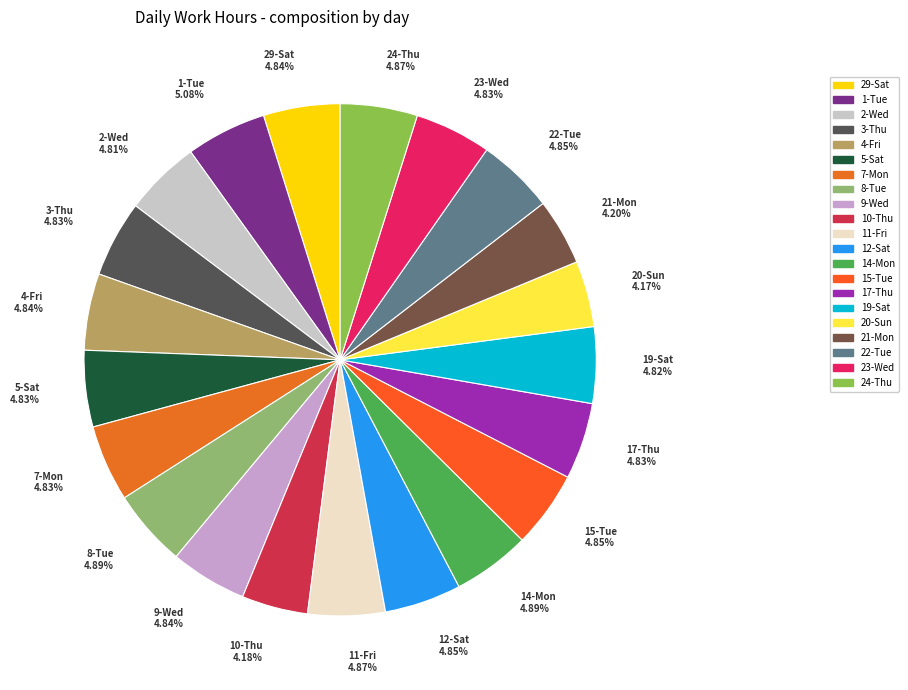

Does any single category account for the majority?

No